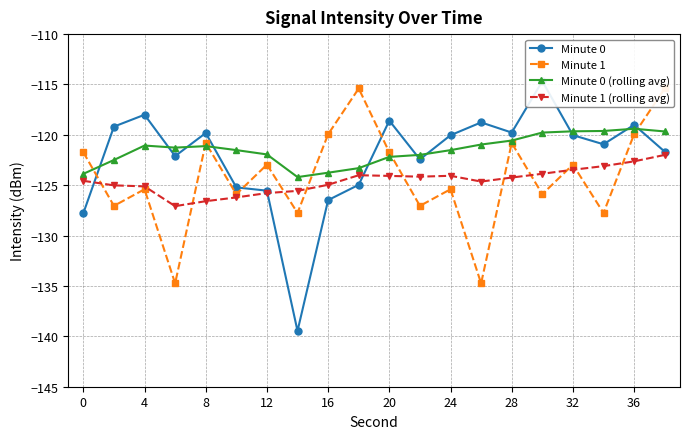

The Minute 1 (rolling avg) series shows -219.3 at 4. True or false?

False